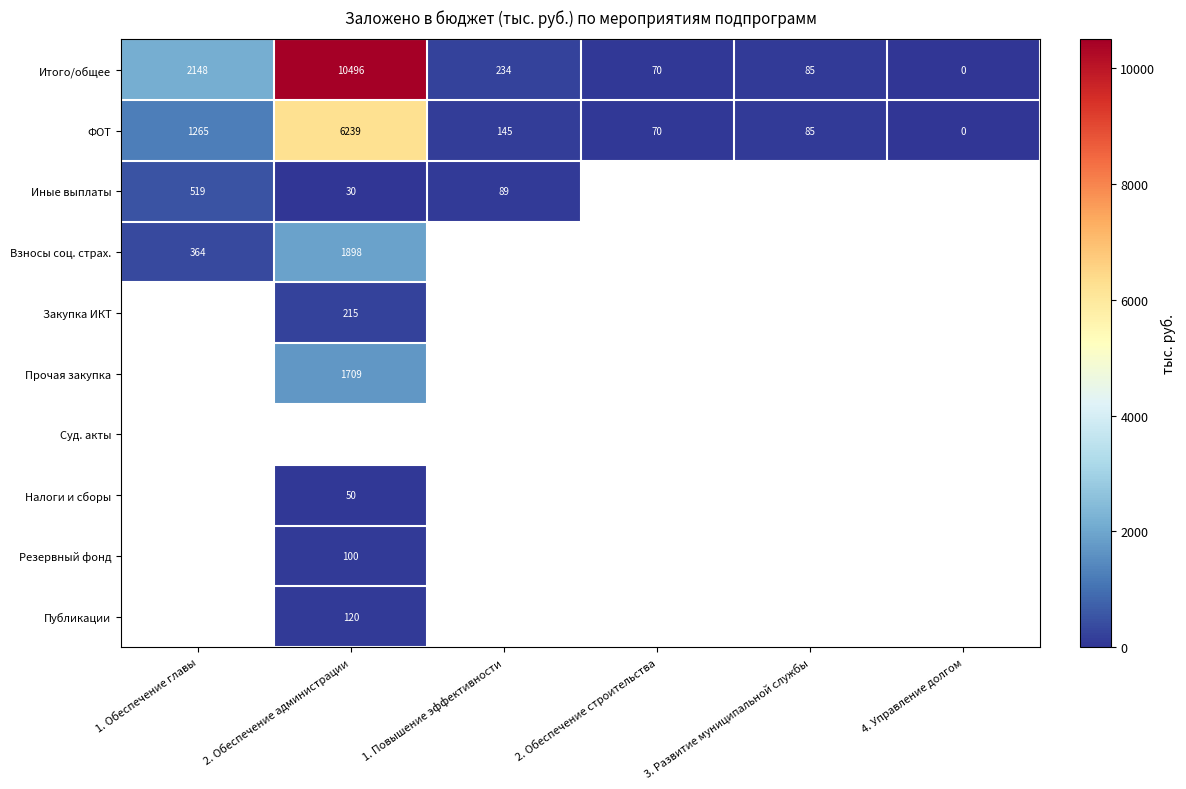

The value of Итого/общее at 2. Обеспечение администрации is 10496.0. True or false?

True